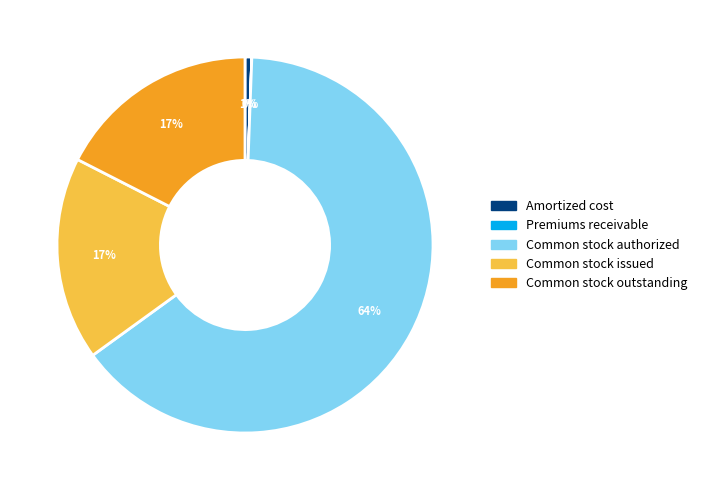

Is there any slice that represents more than half of the pie?

Yes